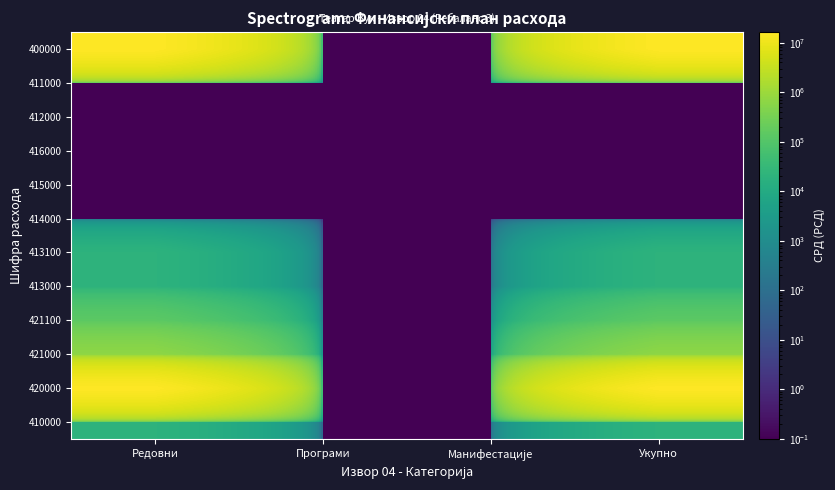

Reading left to right, transcribe all the data shown in this chart.

410000: Редовни=20000.0	Програми=0.1	Манифестације=0.1	Укупно=20000.0
420000: Редовни=16291000.0	Програми=0.1	Манифестације=0.1	Укупно=16291000.0
421000: Редовни=657000.0	Програми=0.1	Манифестације=0.1	Укупно=657000.0
421100: Редовни=140000.0	Програми=0.1	Манифестације=0.1	Укупно=140000.0
413000: Редовни=20000.0	Програми=0.1	Манифестације=0.1	Укупно=20000.0
413100: Редовни=20000.0	Програми=0.1	Манифестације=0.1	Укупно=20000.0
414000: Редовни=0.1	Програми=0.1	Манифестације=0.1	Укупно=0.1
415000: Редовни=0.1	Програми=0.1	Манифестације=0.1	Укупно=0.1
416000: Редовни=0.1	Програми=0.1	Манифестације=0.1	Укупно=0.1
412000: Редовни=0.1	Програми=0.1	Манифестације=0.1	Укупно=0.1
411000: Редовни=0.1	Програми=0.1	Манифестације=0.1	Укупно=0.1
400000: Редовни=16331000.0	Програми=0.1	Манифестације=0.1	Укупно=16331000.0